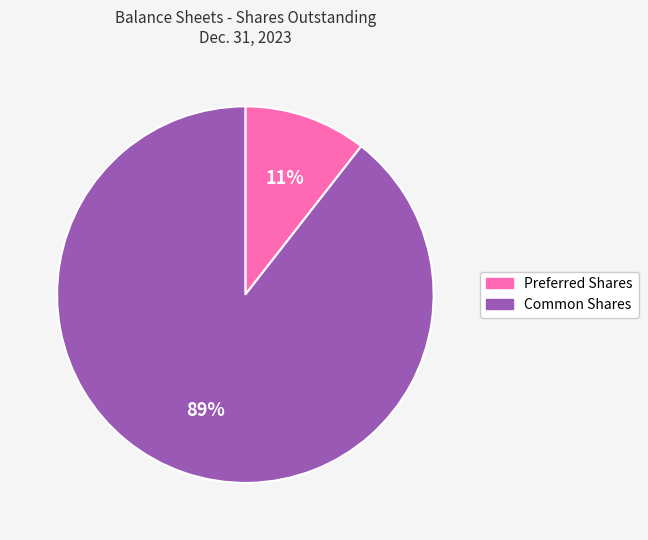

Count the number of slices in the pie.

2